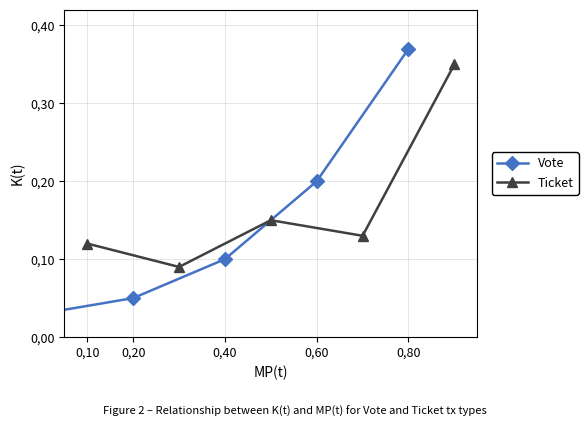

True or false: Vote has more than 1 interior local peaks.

False